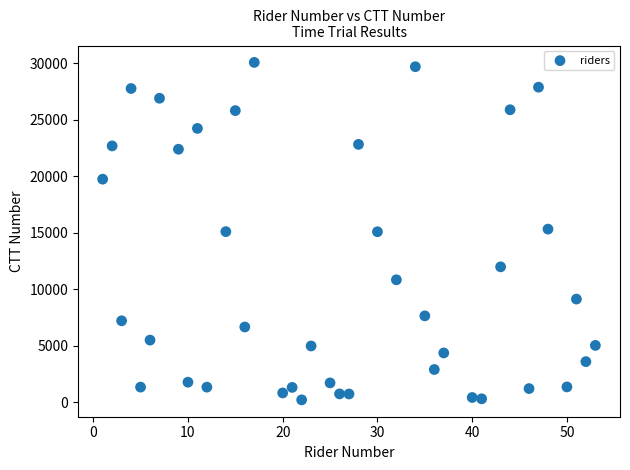

What is the range of X values (max minus min)?

52